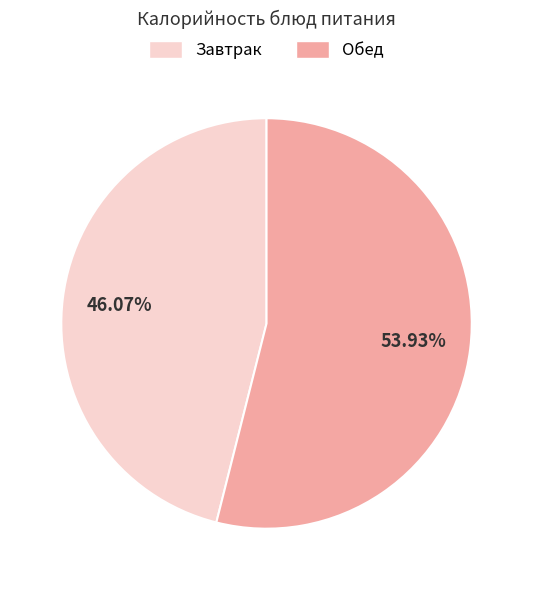

How many slices are in this pie chart?

2